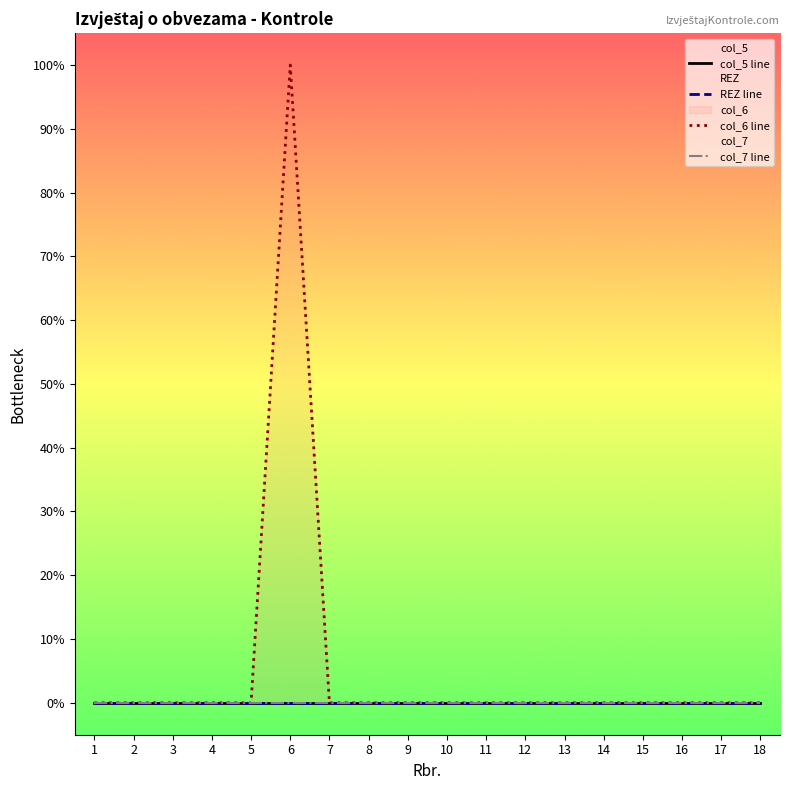

True or false: col_5 line and col_7 line intersect in this chart.

False